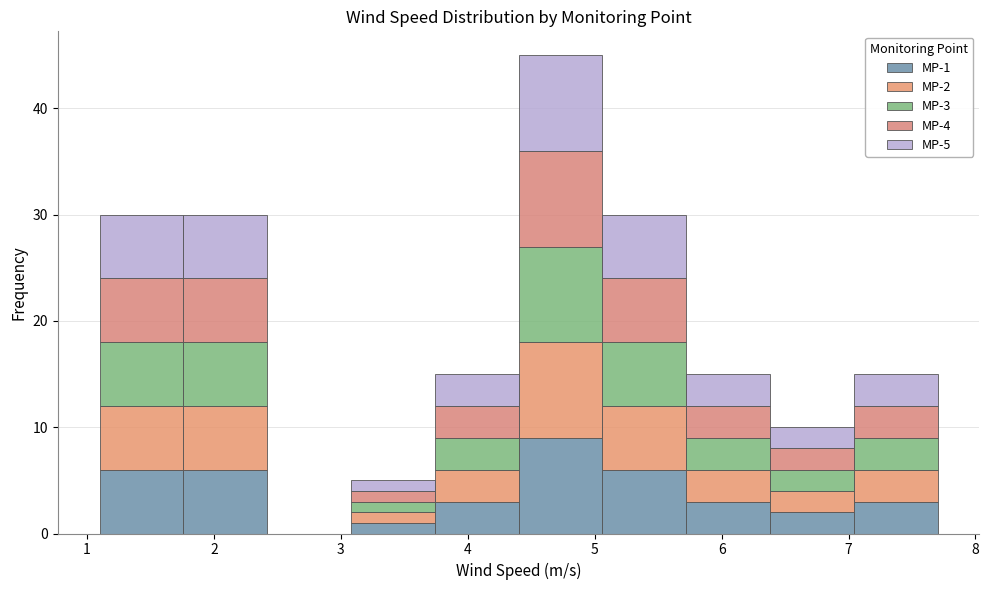

Which range on the x-axis has the tallest stacked bar (by total height)?

4.4 to 5.1